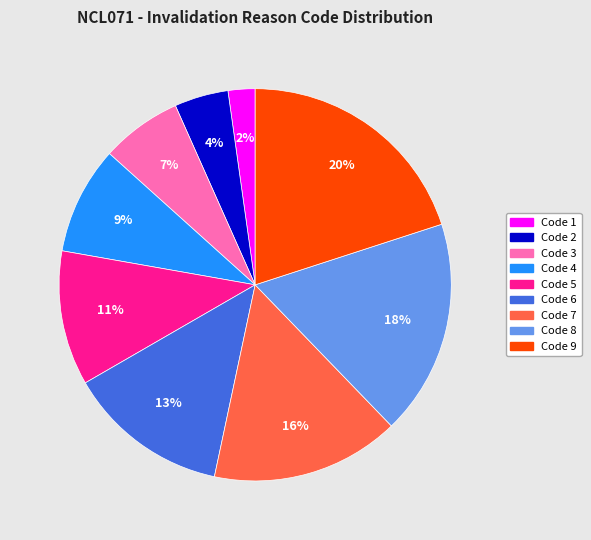

Does Code 2 represent more than half of the total?

No